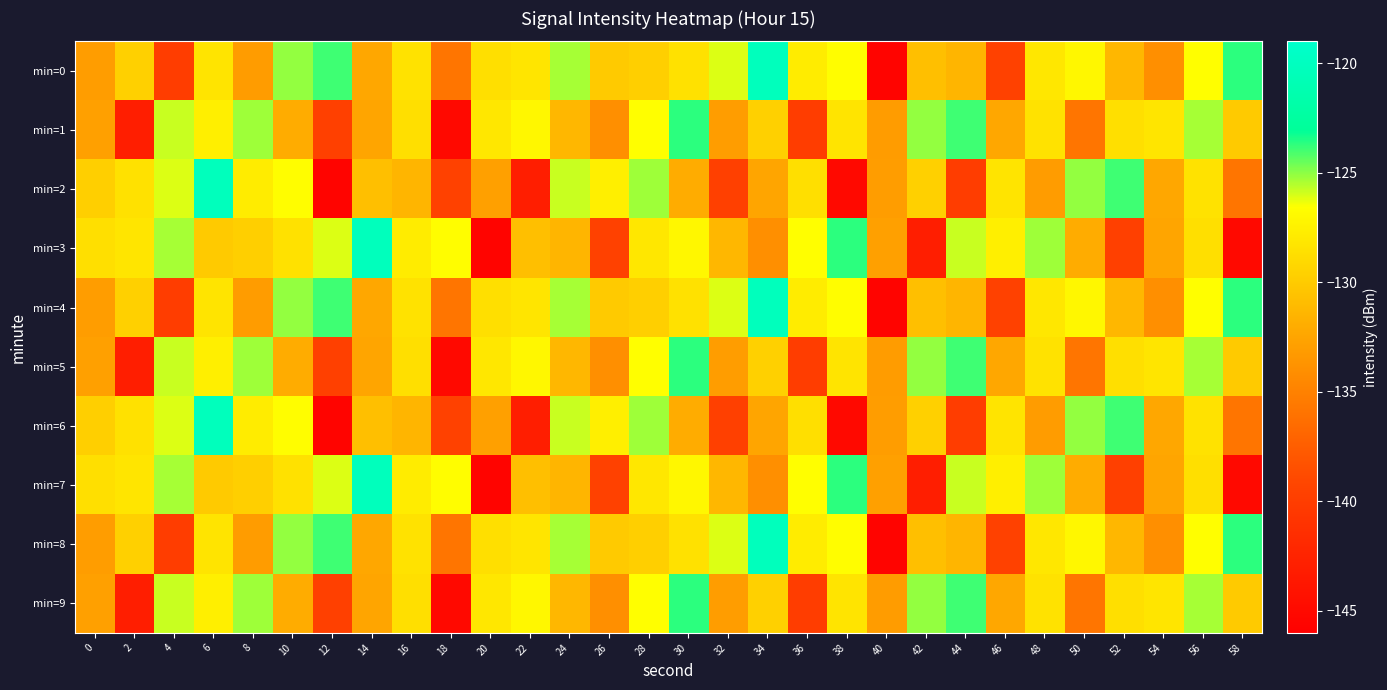

What is the spread (max minus min) of values at 20?

17.4